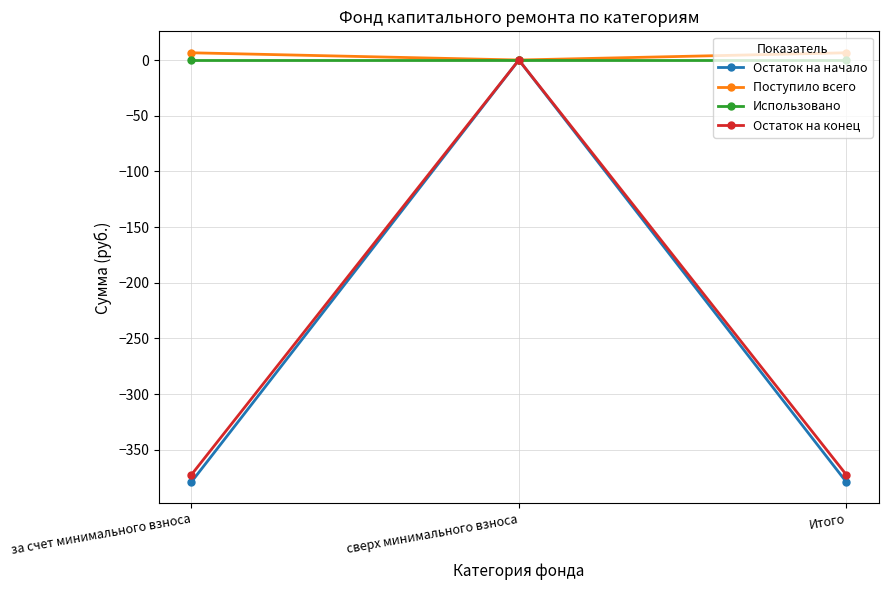

What is the total value across all series at Итого?

-744.8